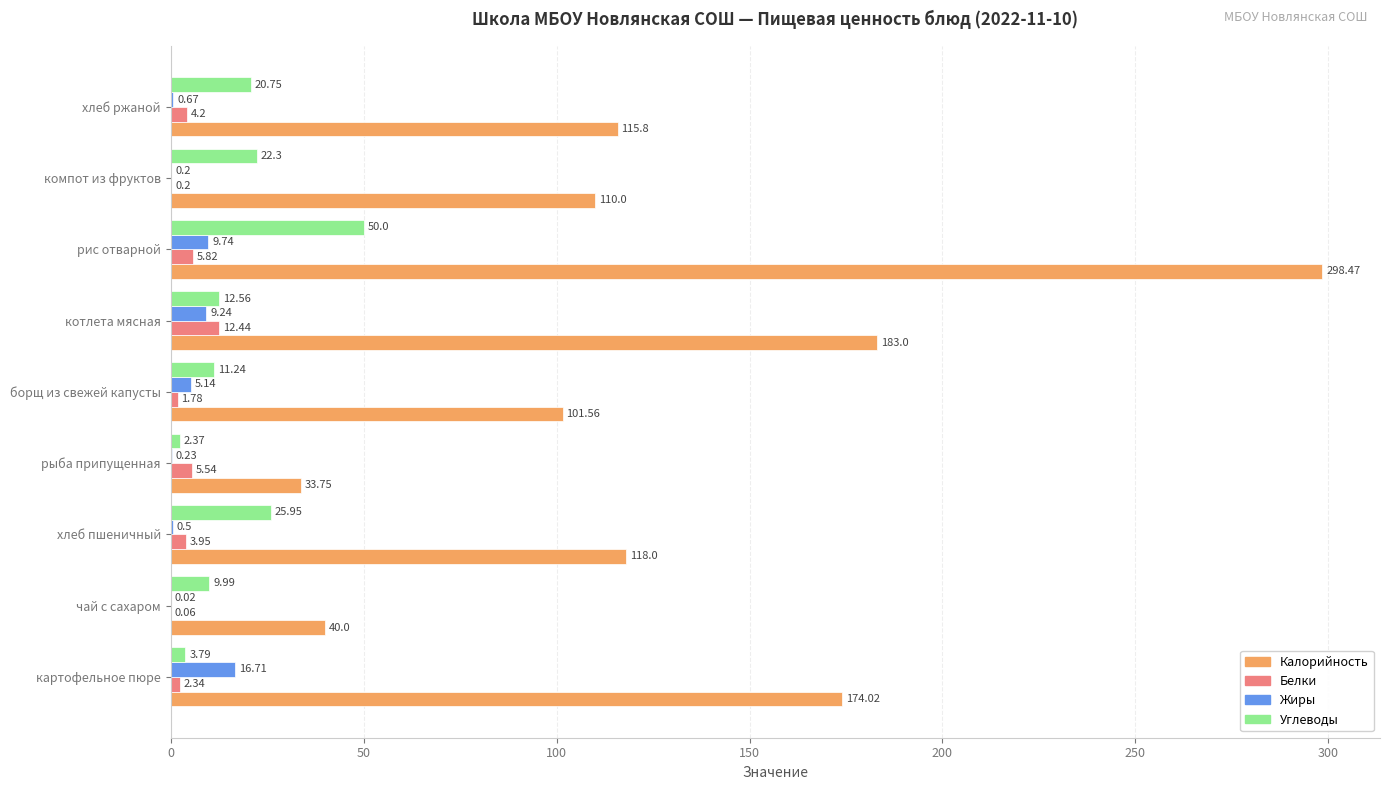

Which series changed the most between хлеб пшеничный and рыба припущенная?

Калорийность